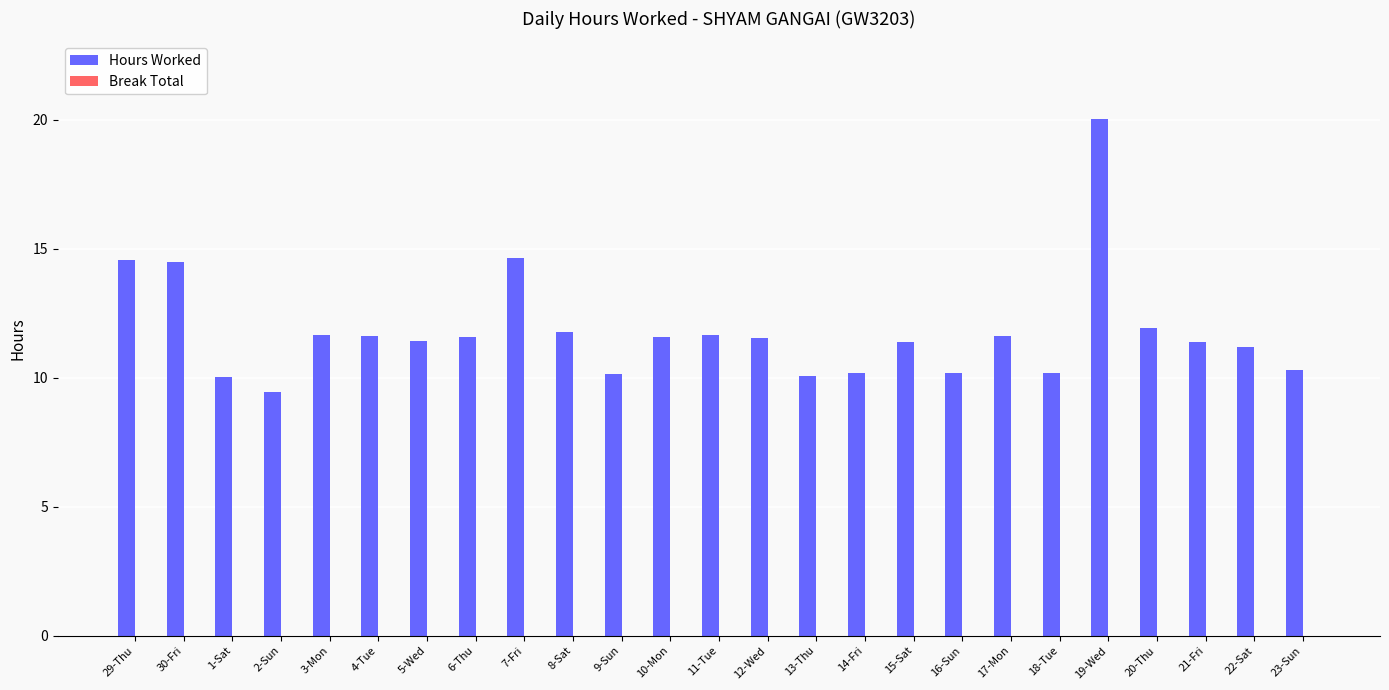

What is the smallest value displayed?

9.5